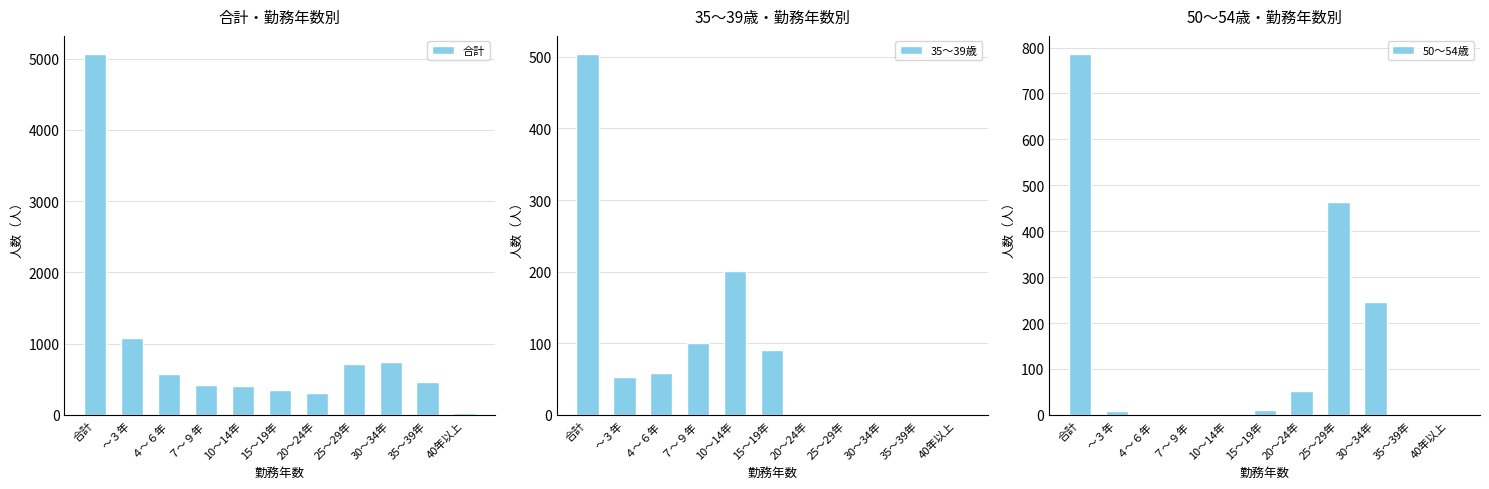

Which category has the lowest value in the 50～54歳 series?

４～６年